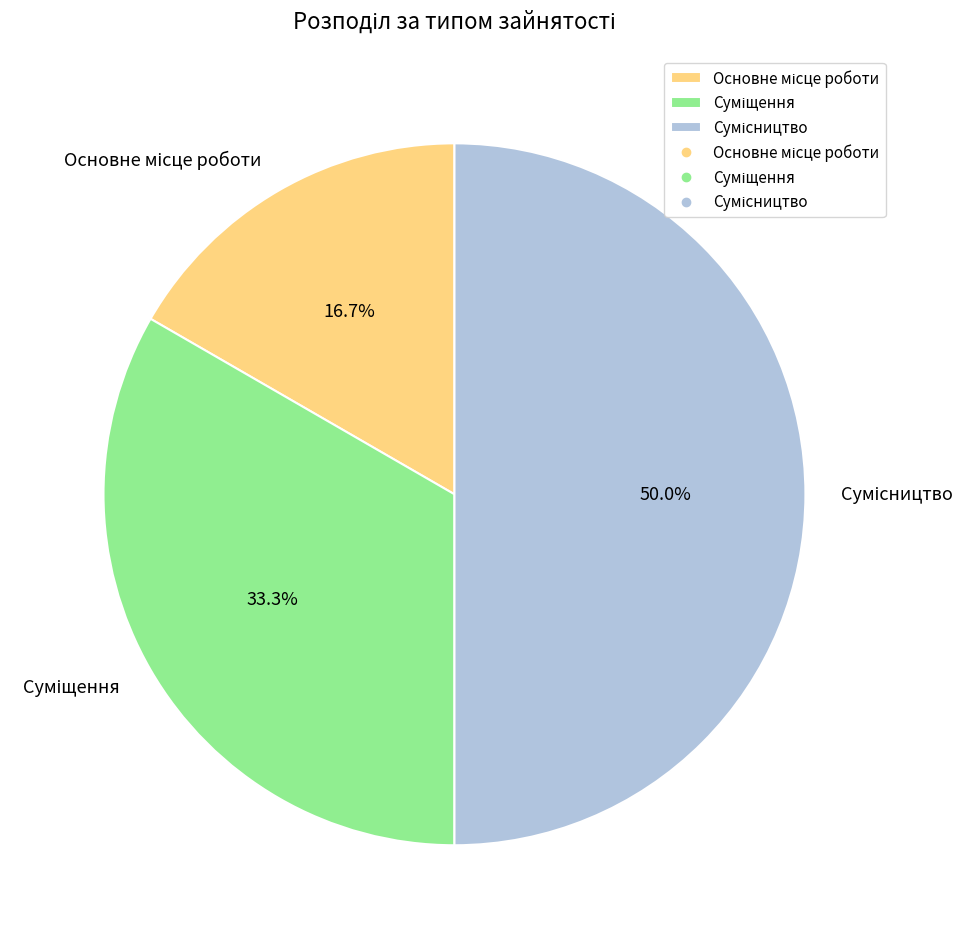

To the nearest percent, what is the average slice percentage?

33%